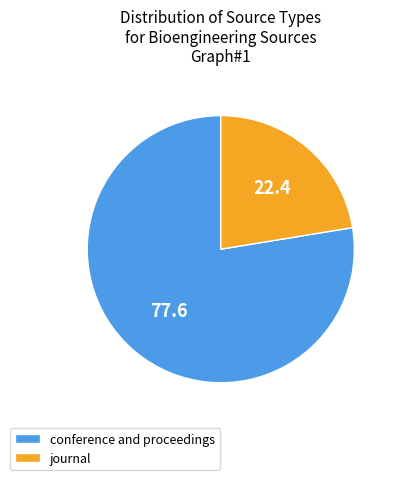

Approximately how many times larger is the value at journal compared to conference and proceedings?

0.3